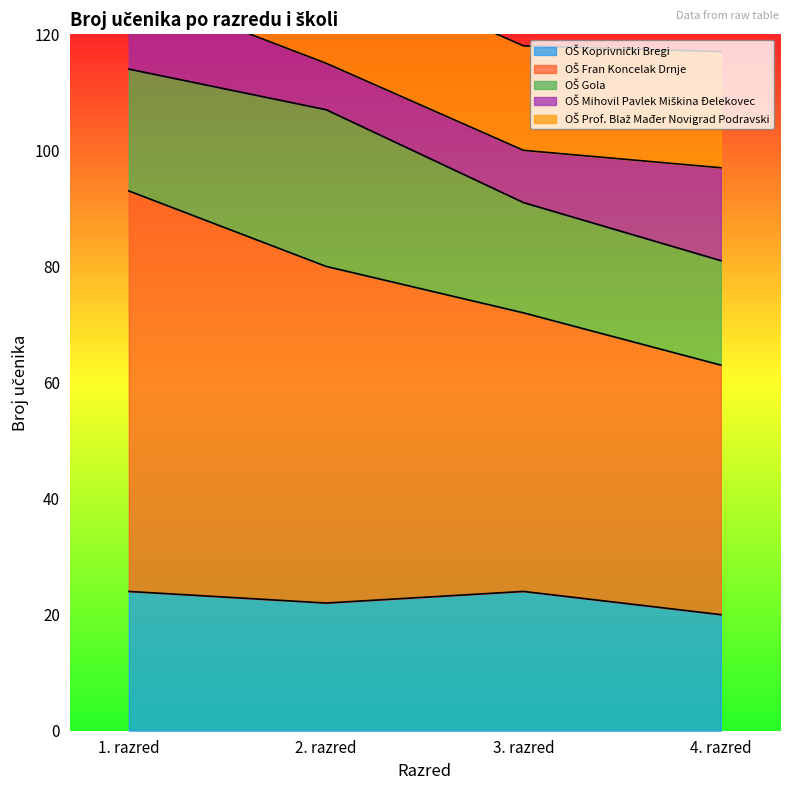

Which series has the widest spread of values?

OŠ Fran Koncelak Drnje